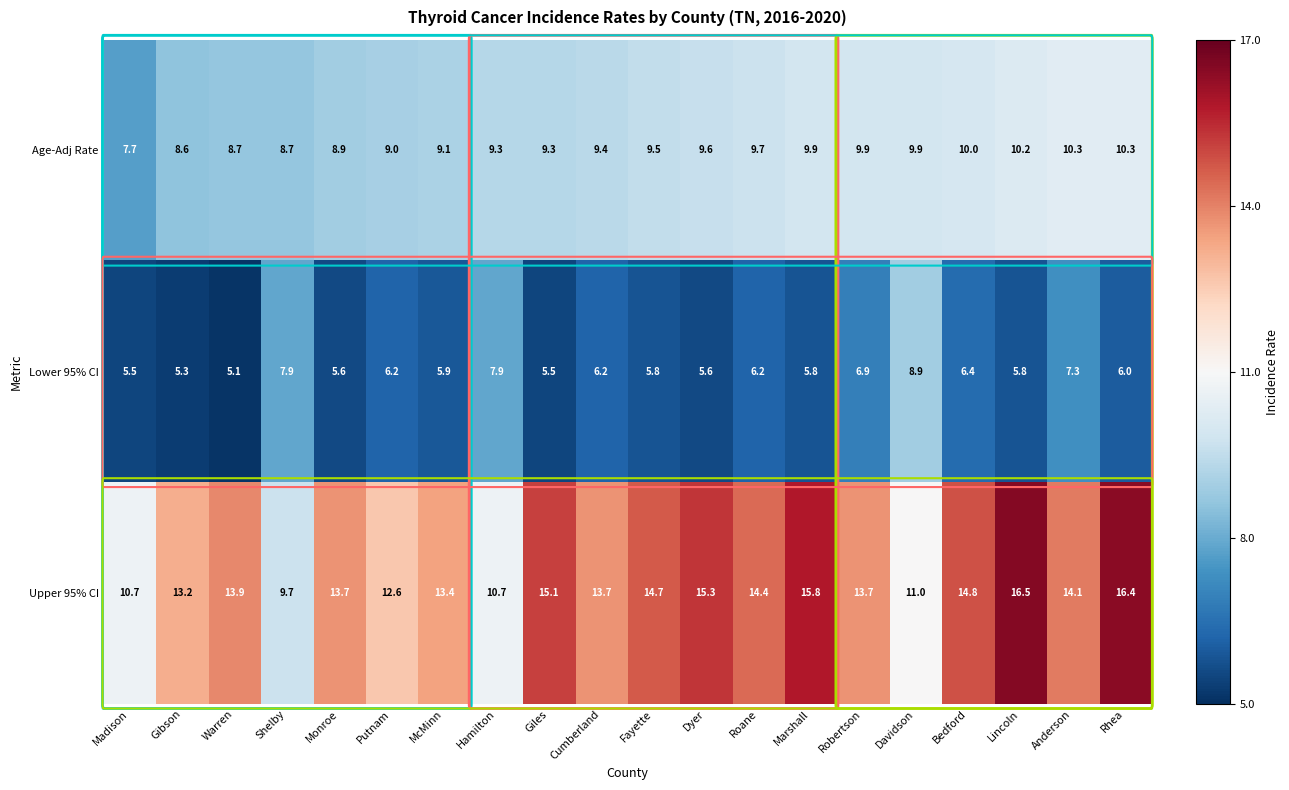

Which category has the lowest value across all series?

Warren